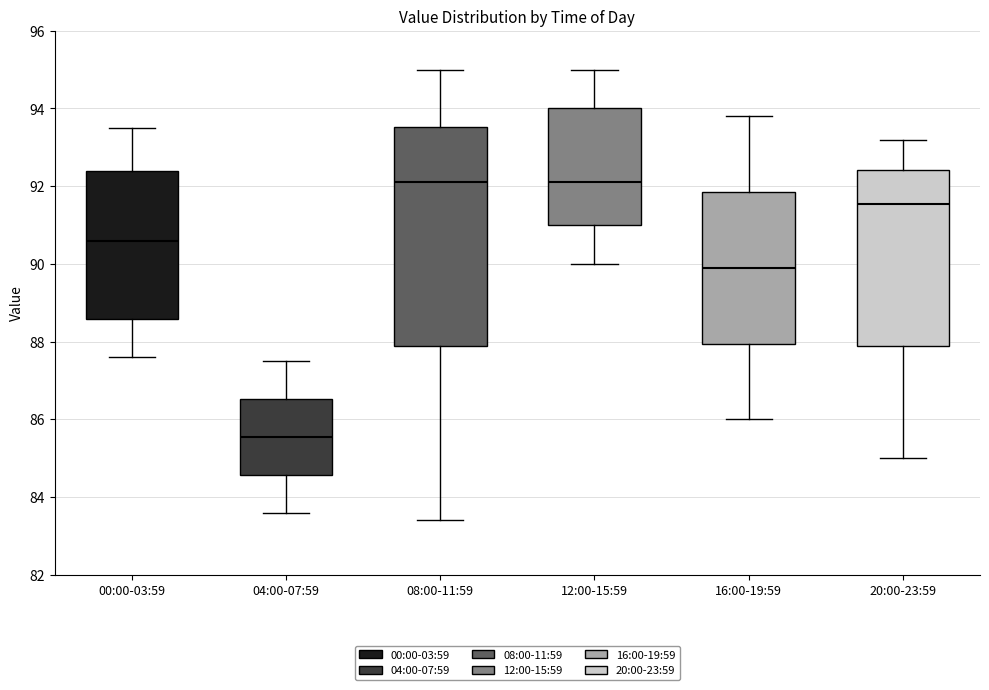

Which box is the tallest, from its lower edge to its upper edge?

08:00-11:59